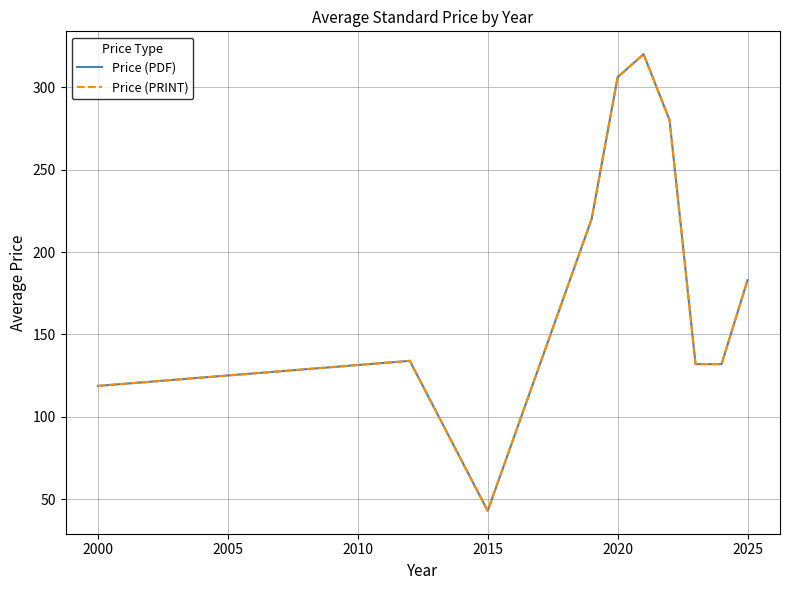

Reading right to left, list all the values displayed in this chart.

Price (PDF): 182.9	132.0	132.0	280.0	320.0	306.0	220.0	43.0	134.0	118.8
Price (PRINT): 182.9	132.0	132.0	280.0	320.0	306.0	220.0	43.0	134.0	118.8